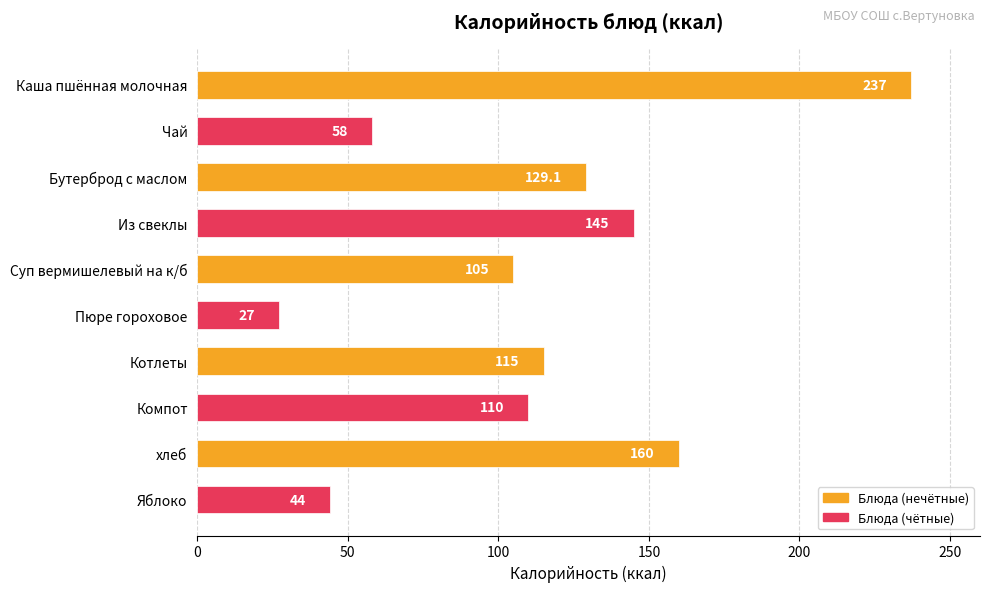

What position from the top is Суп вермишелевый на к/б?

5